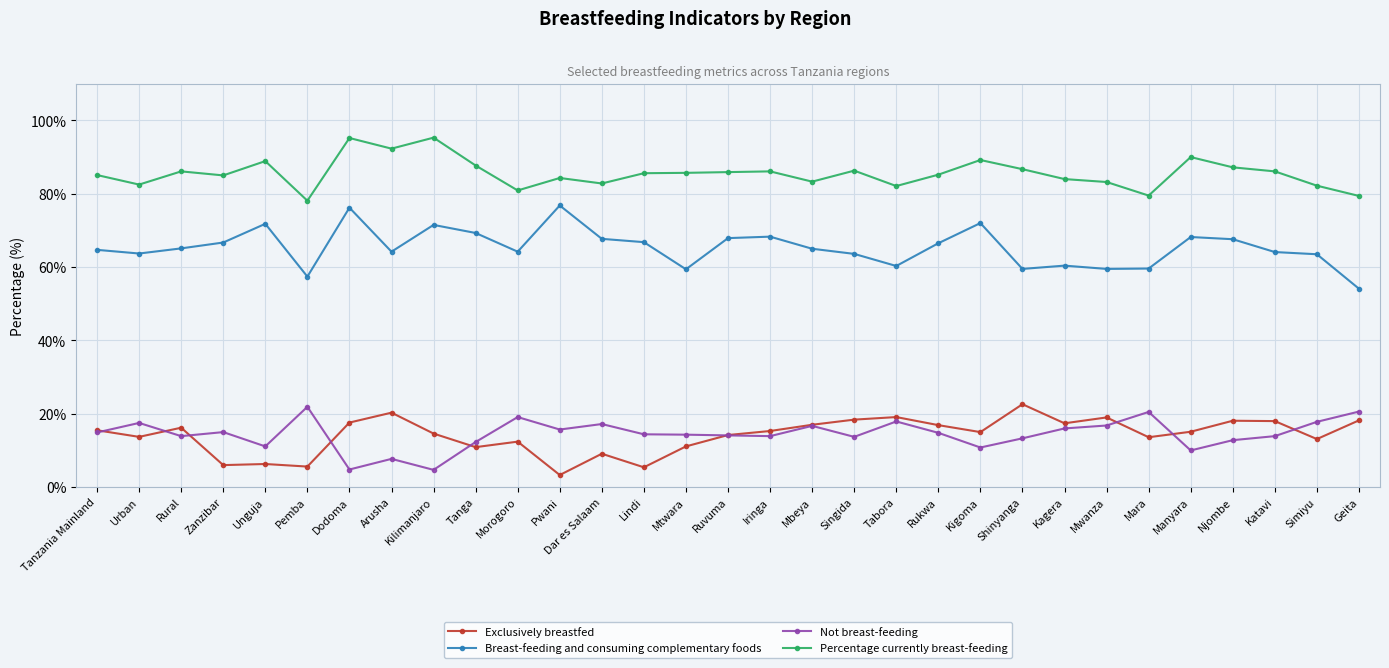

What is the difference between the highest and lowest values at Geita?

61.2